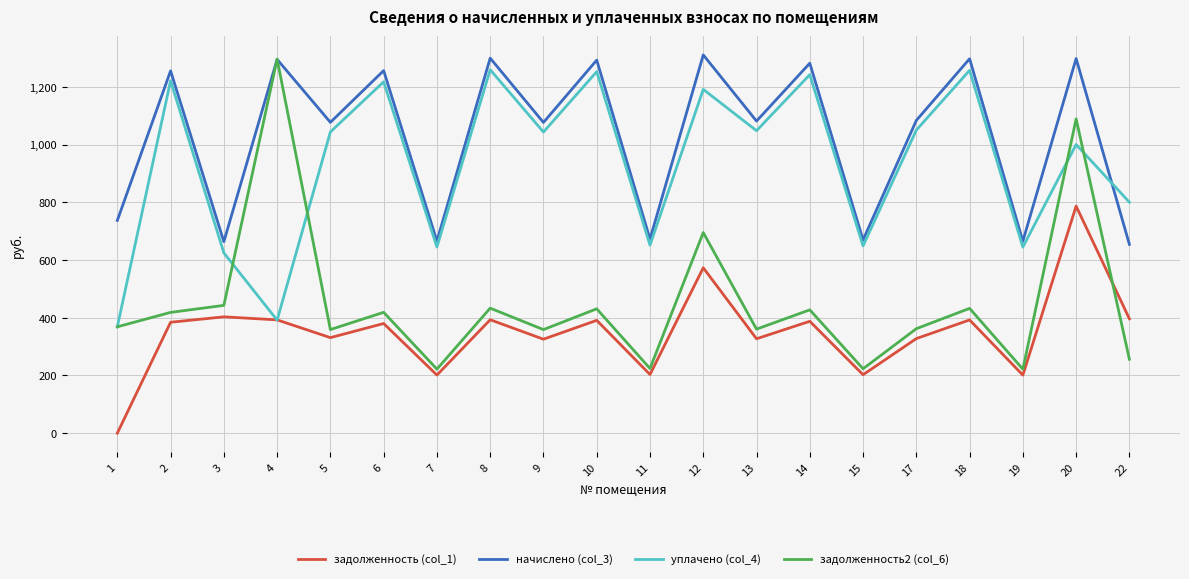

How many interior local peaks does the начислено (col_3) series have?

9